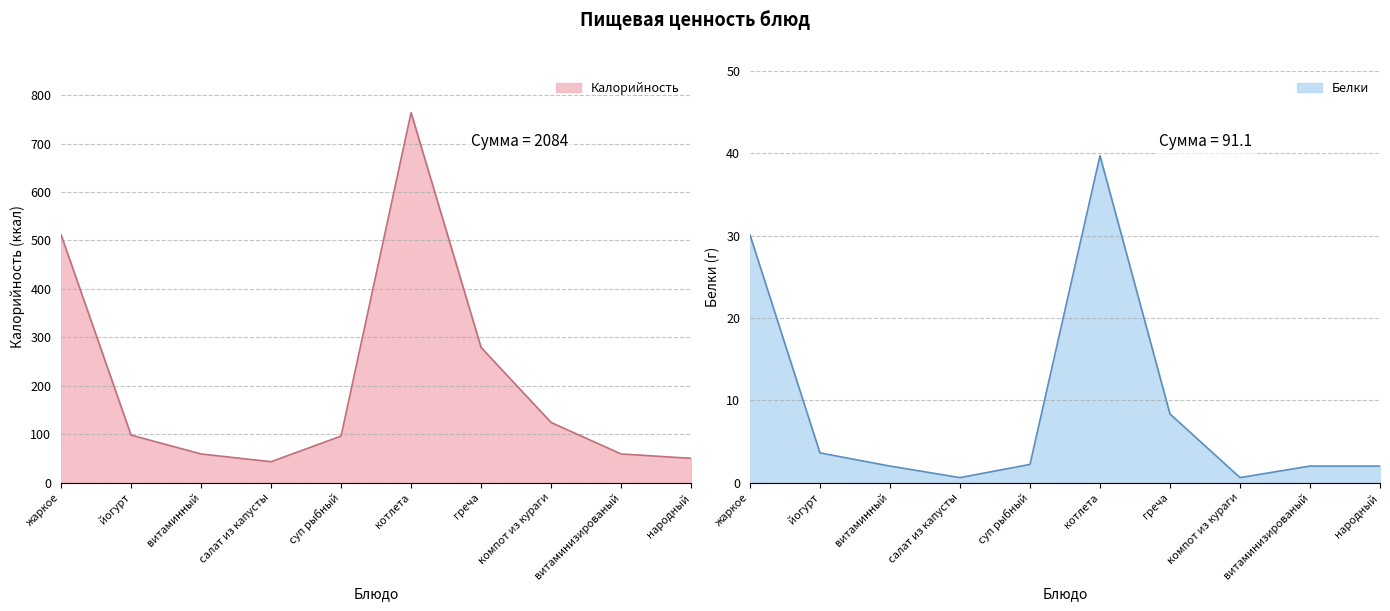

What is the difference between the maximum and second lowest values in the Белки series?

39.1